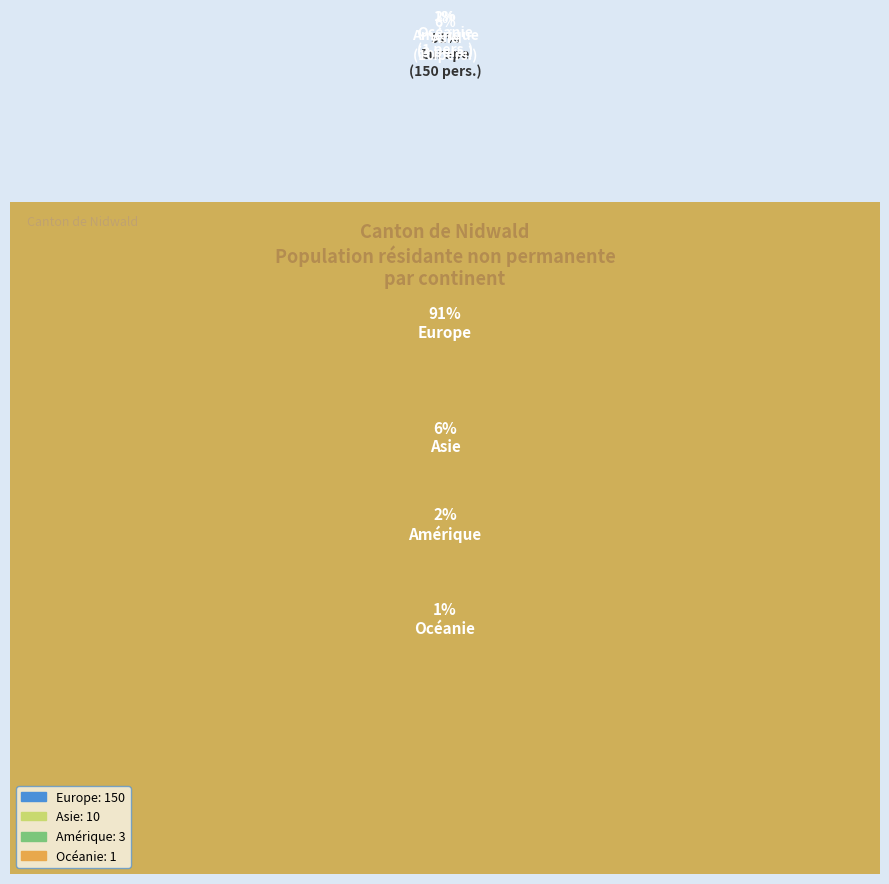

Which slice is the largest?

Europe